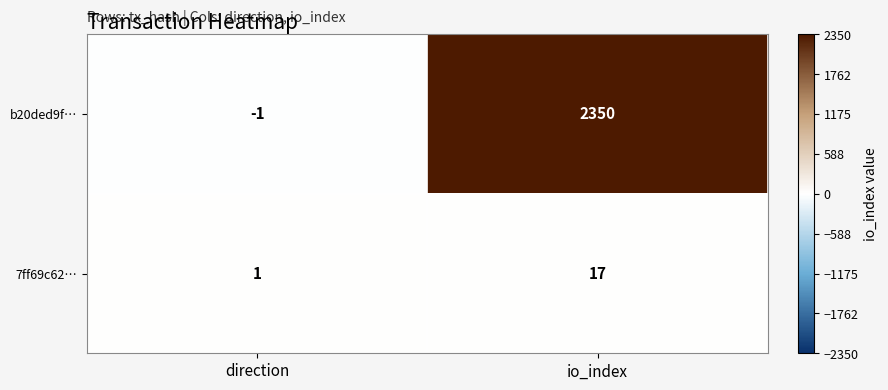

Which label corresponds to the smallest value in the chart?

direction